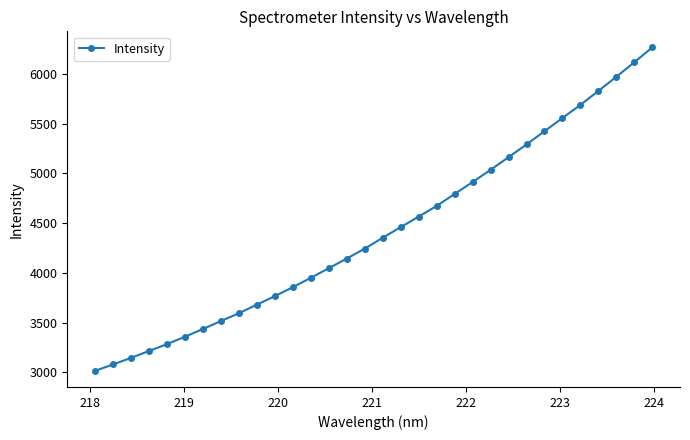

What is the greatest value displayed?

6264.7